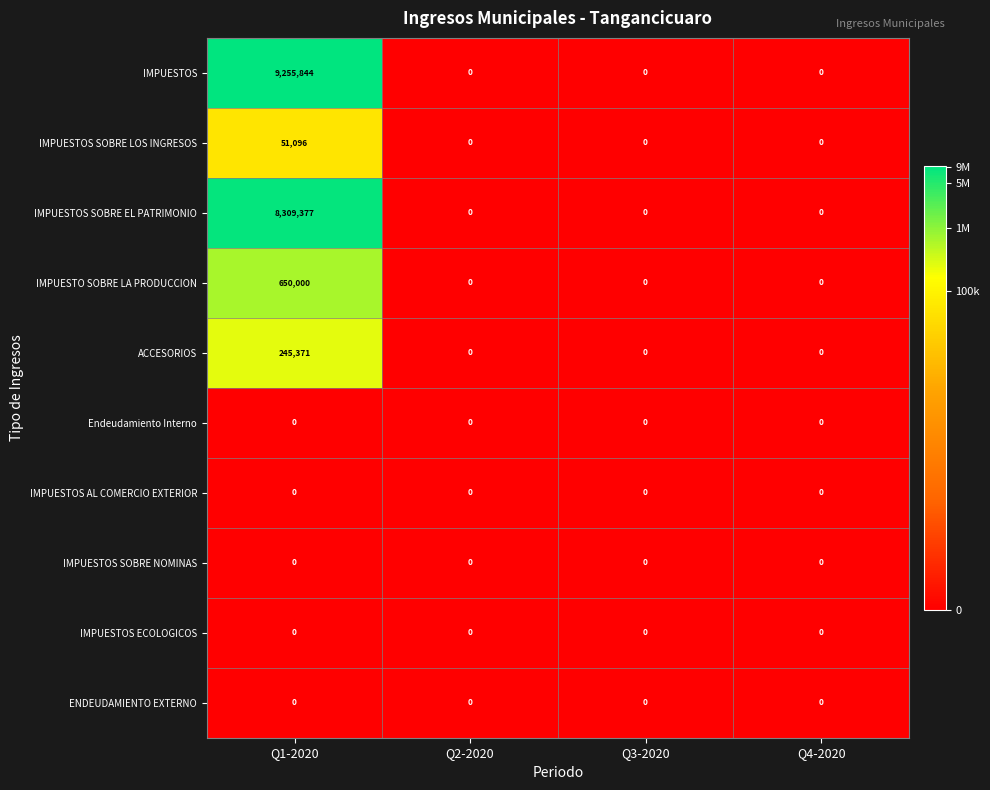

Which category has the highest value in the IMPUESTOS series?

Q1-2020